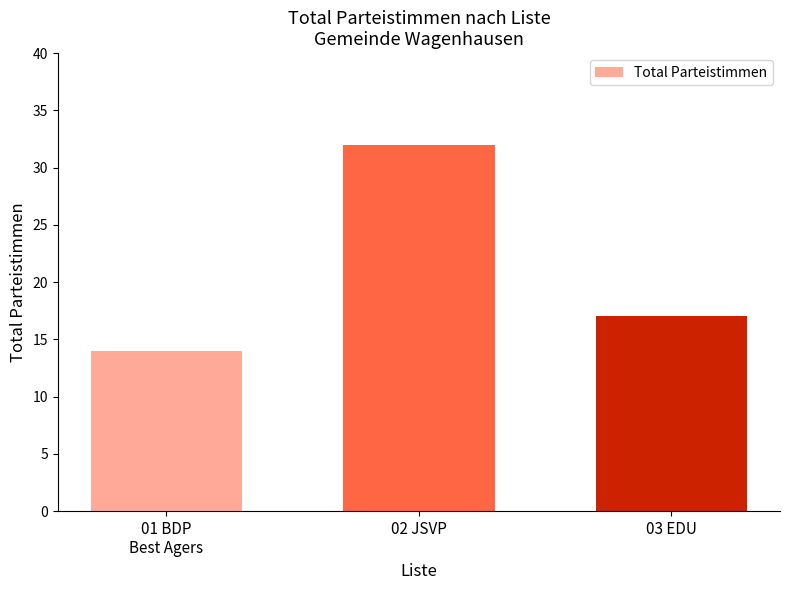

What is the difference between the second highest and minimum values?

3